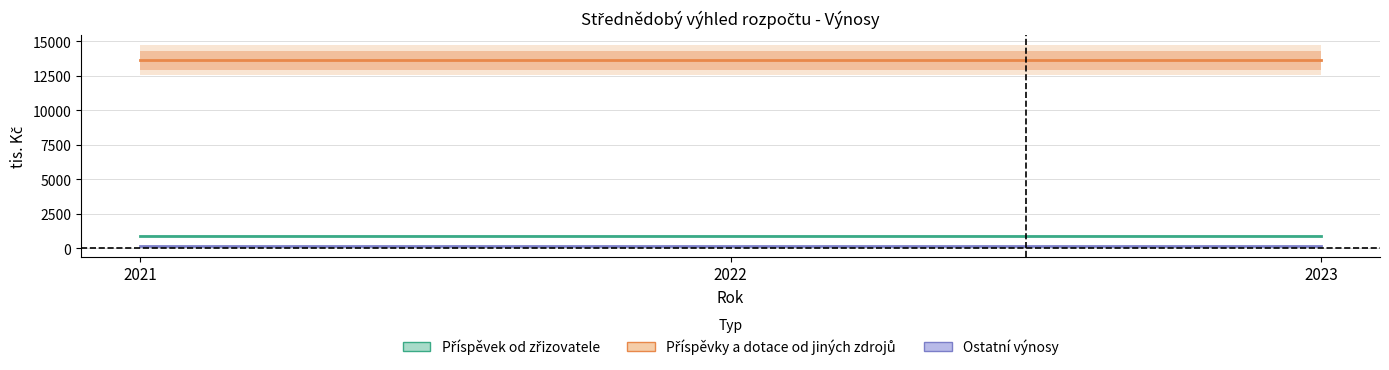

Reading left to right, extract all data points from this chart.

Příspěvek od zřizovatele: 2021=850	2022=850	2023=850
Příspěvky a dotace od jiných zdrojů: 2021=13626	2022=13626	2023=13626
Ostatní výnosy: 2021=128	2022=128	2023=128